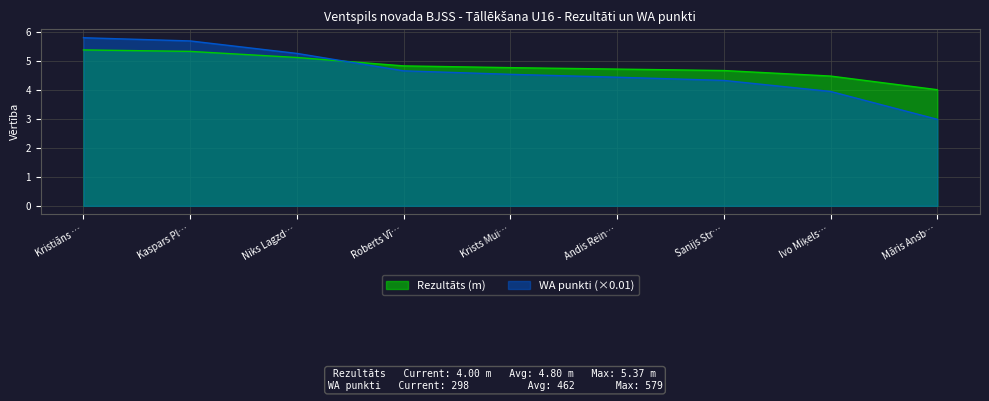

What position from the right is Roberts Vī…?

6